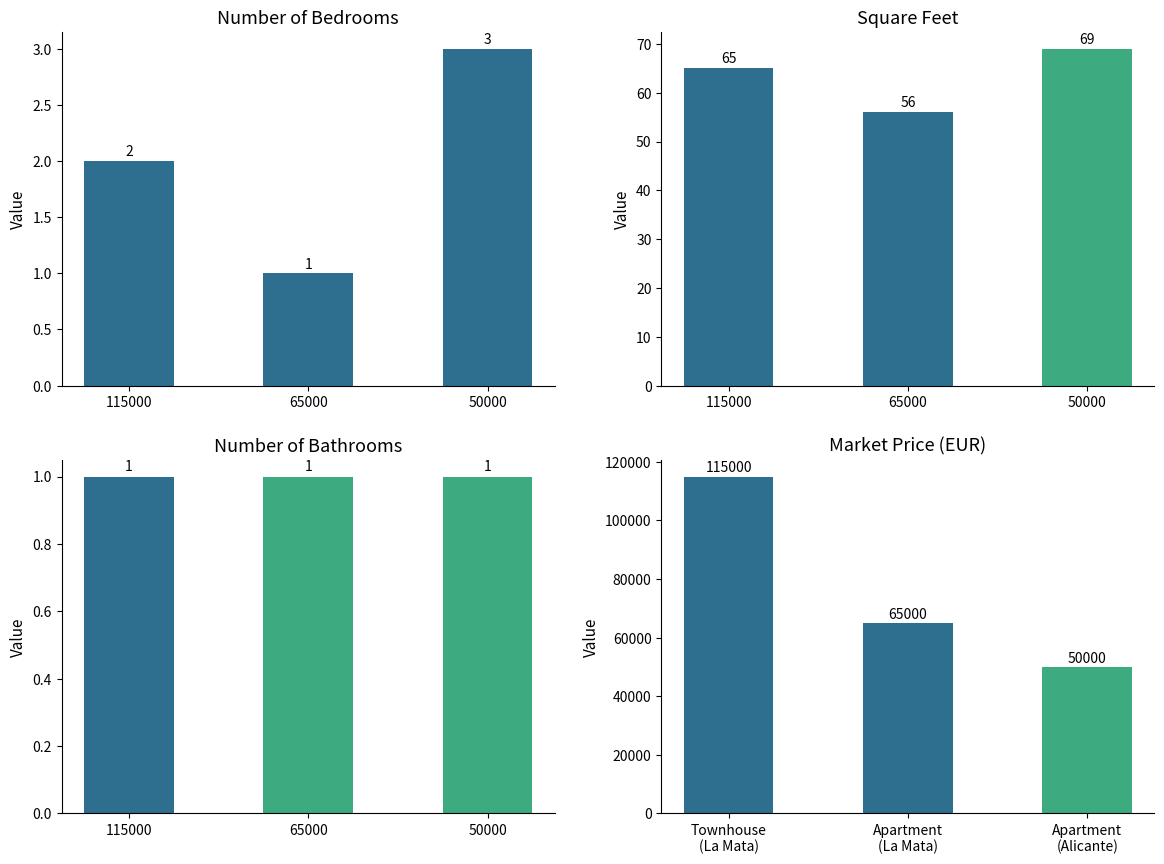

What is the difference between the Number bedrooms values at 65000 and 50000?

2